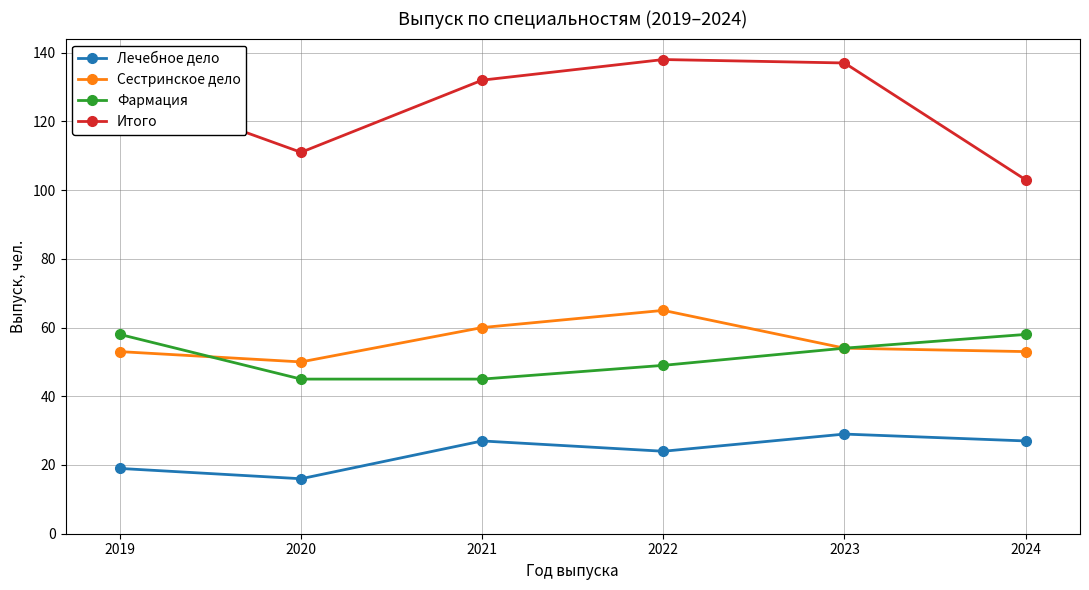

Is the value of Лечебное дело at 2021 greater than the value of Фармация at 2024?

No